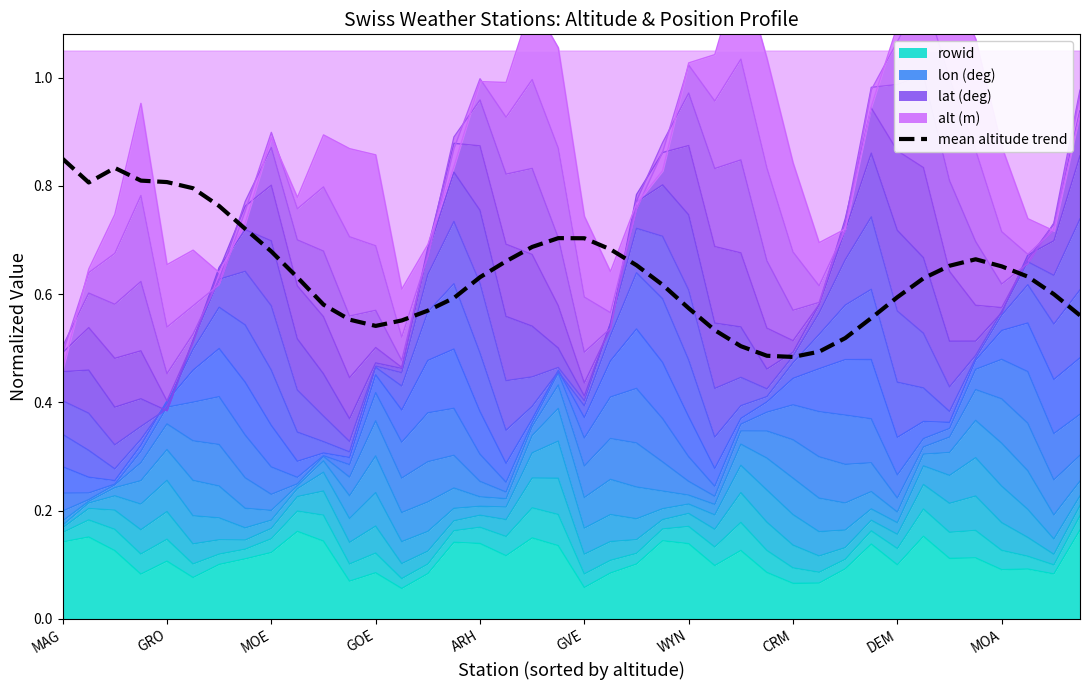

Is it true that the value at 25 is 0.5?

True